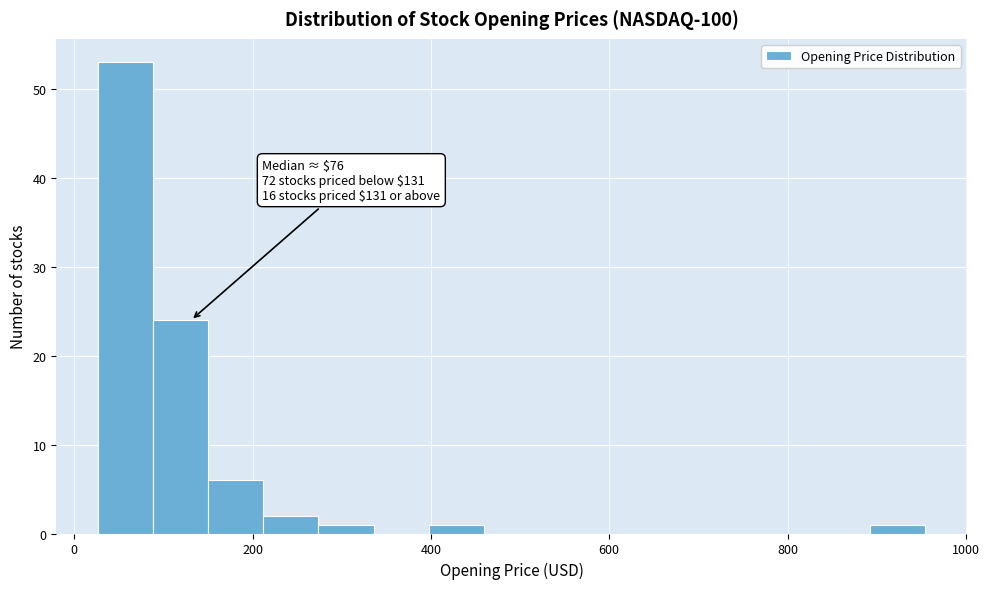

Read against the x-axis, roughly where is the centre of the tallest bar?

60